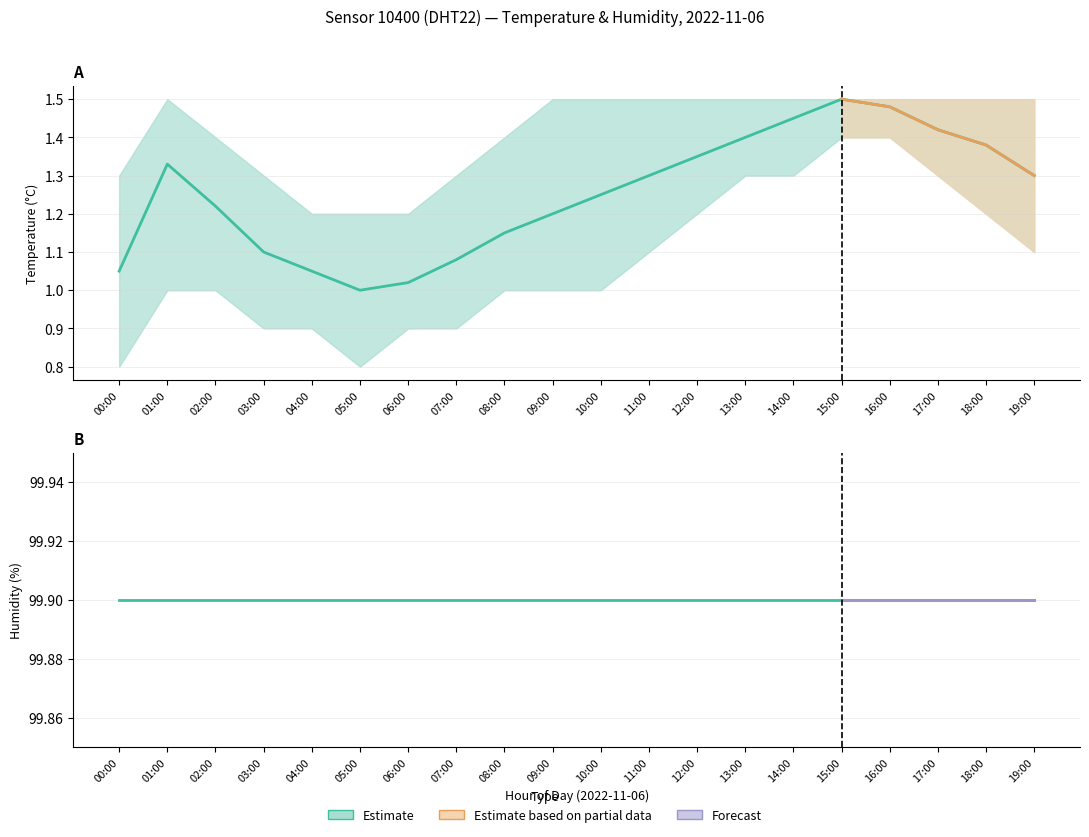

Which series changed the most between 04:00 and 15:00?

temp_lower